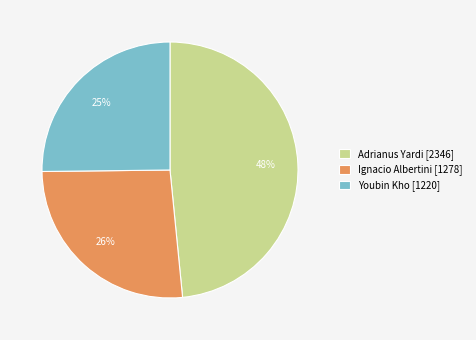

What percentage is the Youbin Kho slice, to the nearest percent?

25%